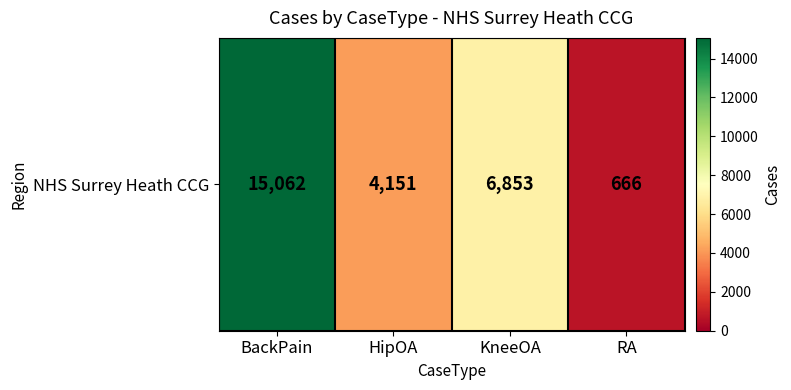

Where does the data first go above 6853?

BackPain